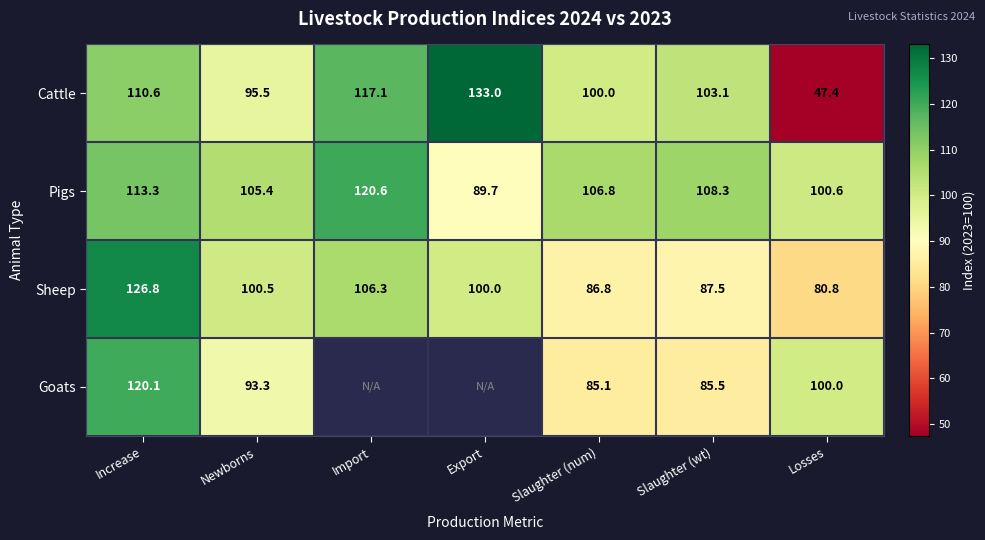

The Sheep series shows 80.8 at Losses. True or false?

True